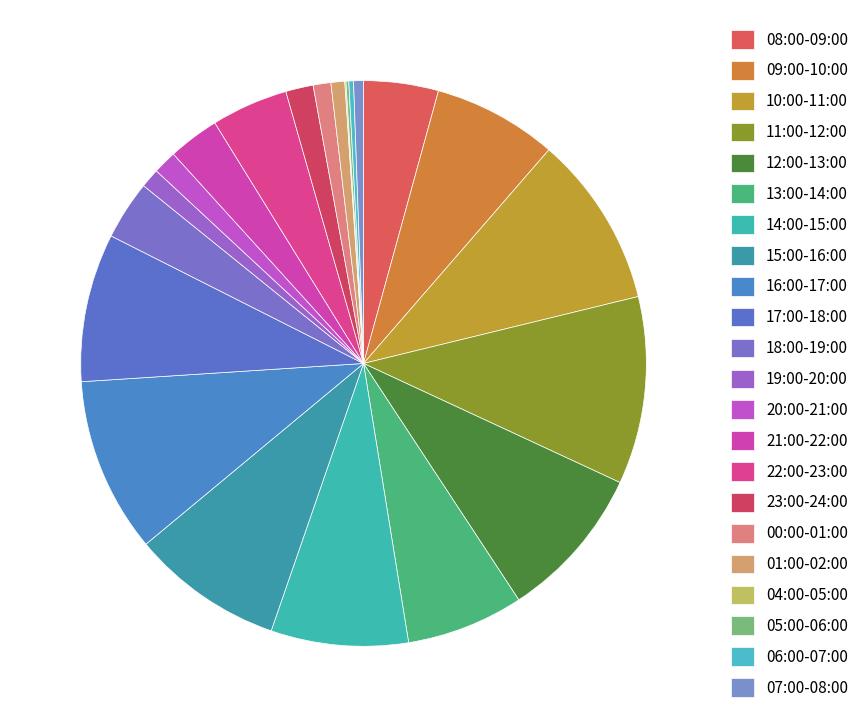

To the nearest percent, what is the average slice percentage?

5%